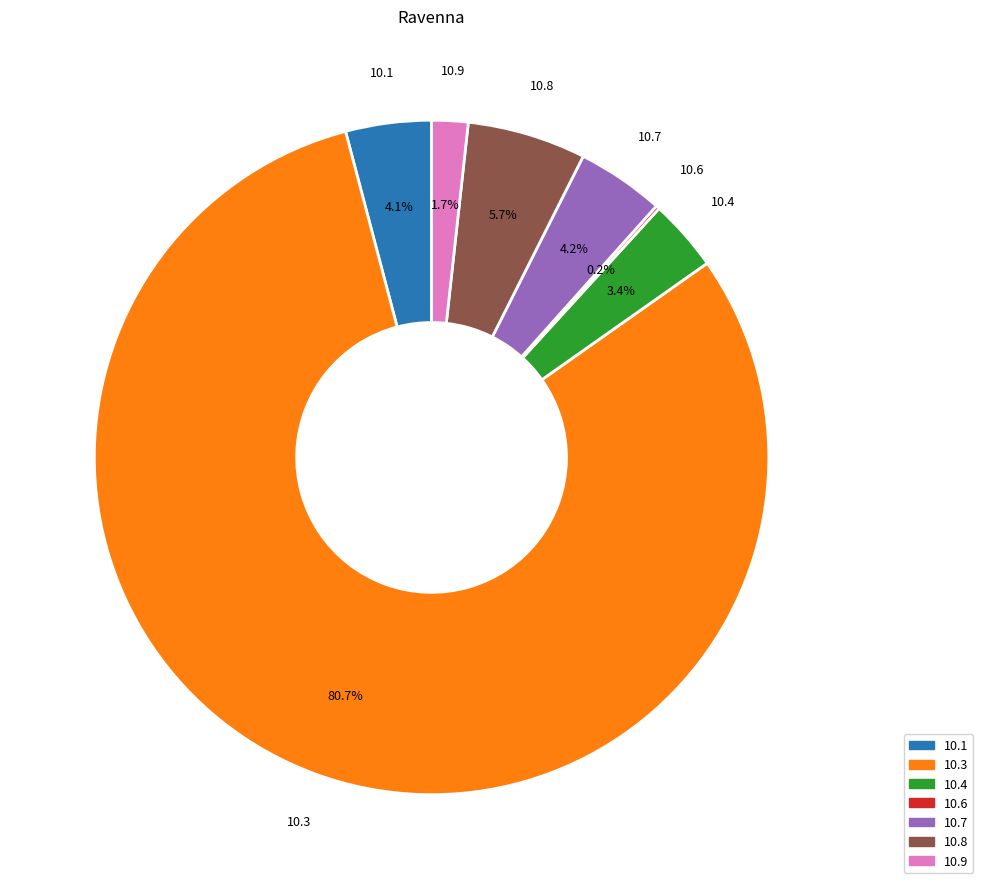

Which slice is the largest?

10.3